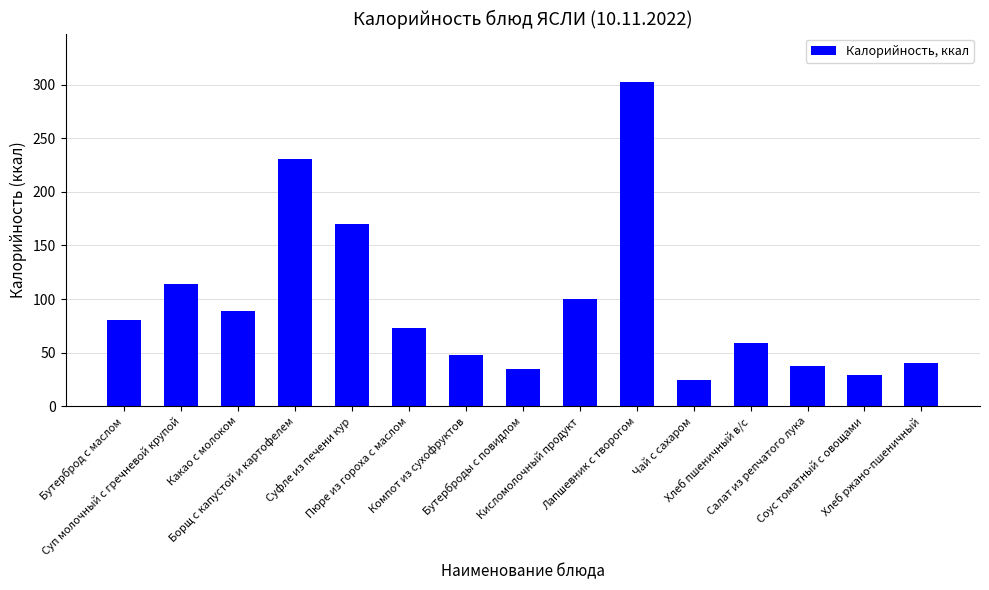

What is the value of the 6th bar from the left?

72.7